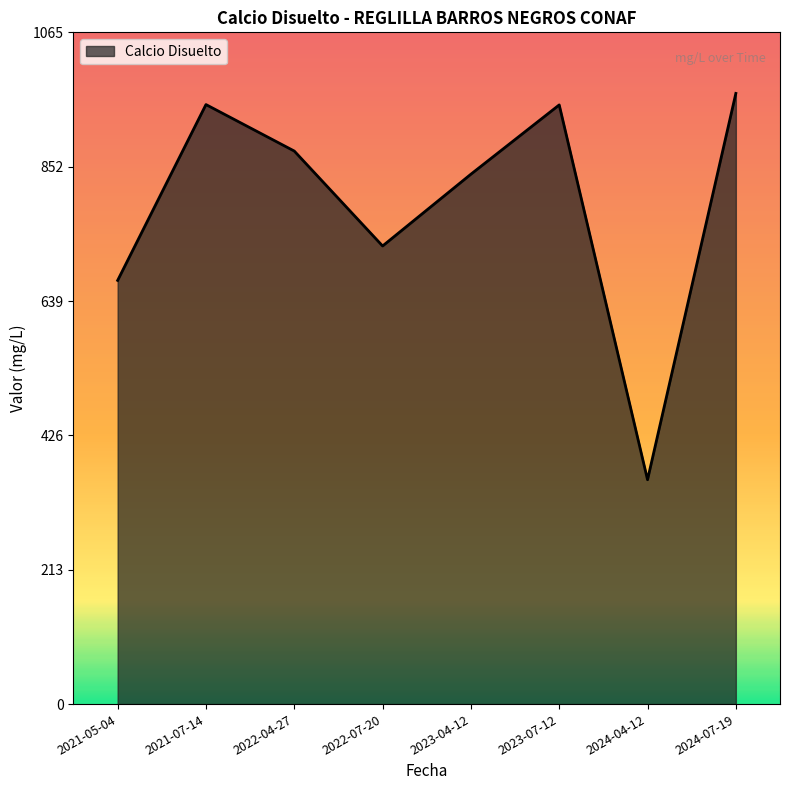

The value at 2023-04-12 is 1275.2. True or false?

False